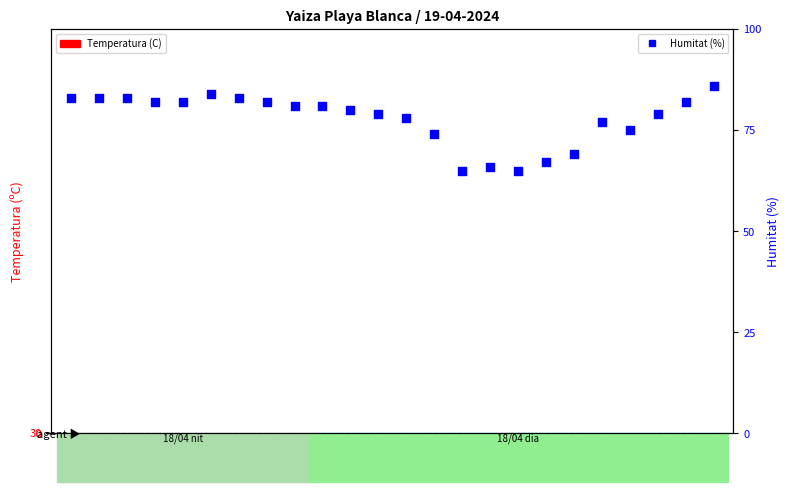

What is the total value across all series at 18:00?

88.2